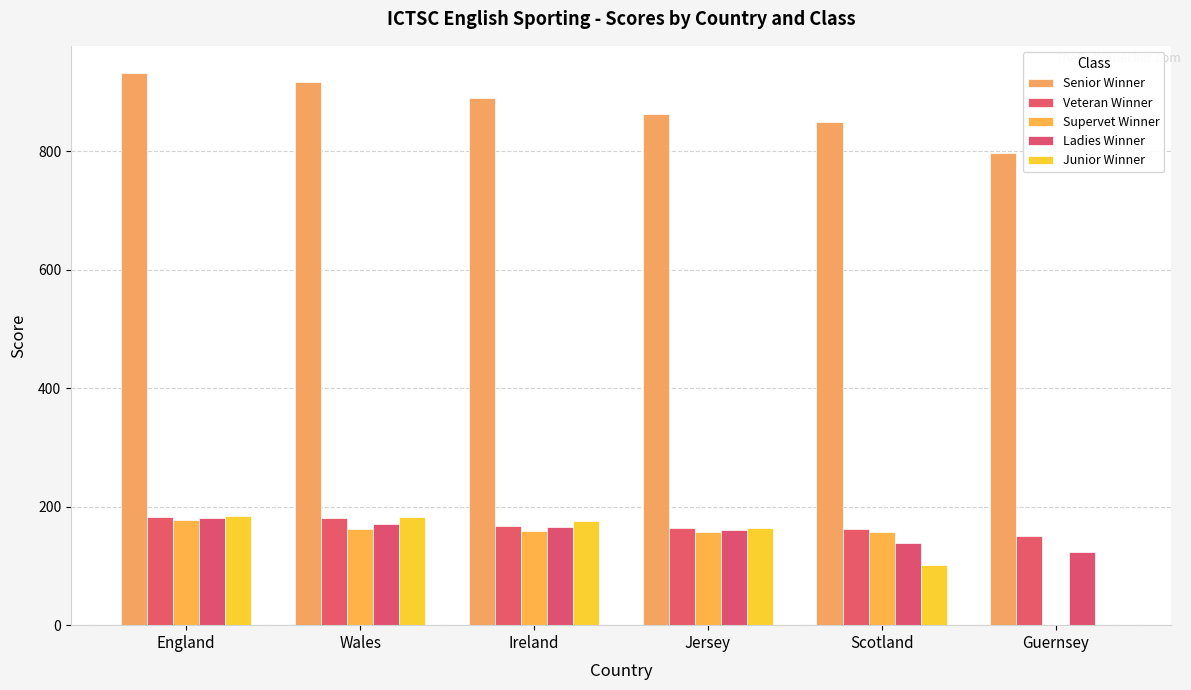

What is the label of the 2nd bar from the left?

Wales